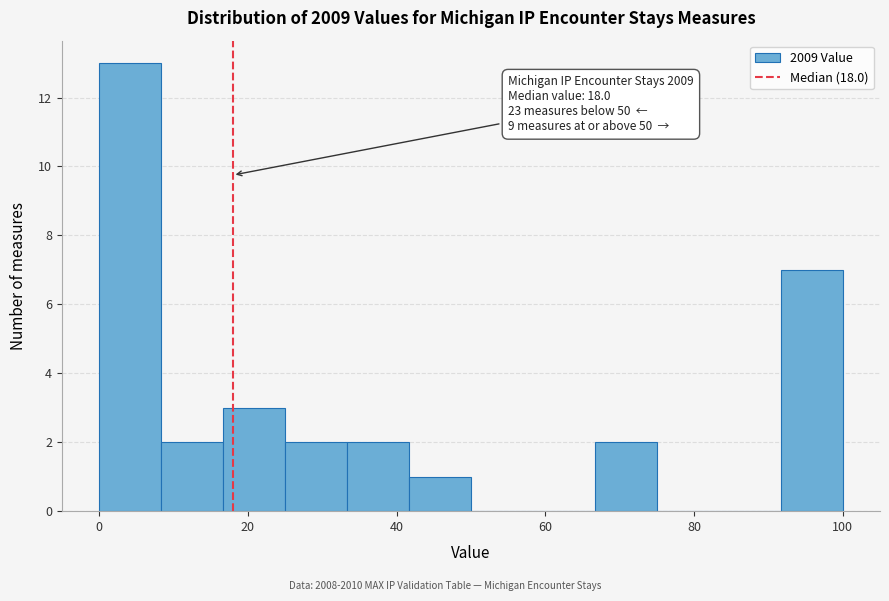

Which range on the x-axis has the tallest bar?

0 to 8